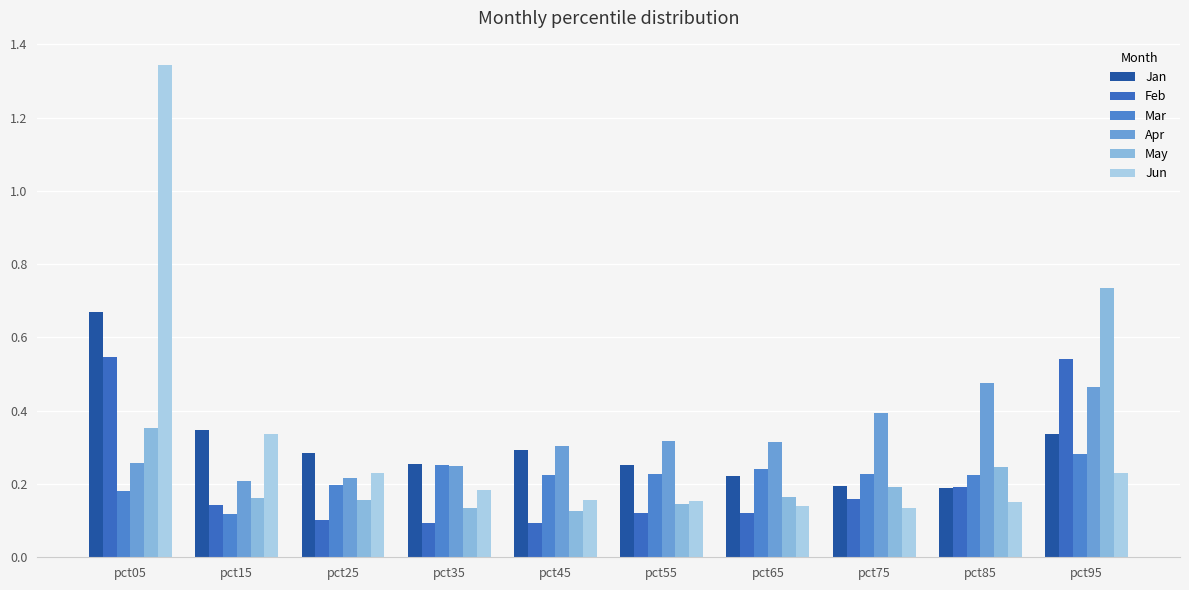

What are all the series names shown in the legend?

Jan, Feb, Mar, Apr, May, Jun